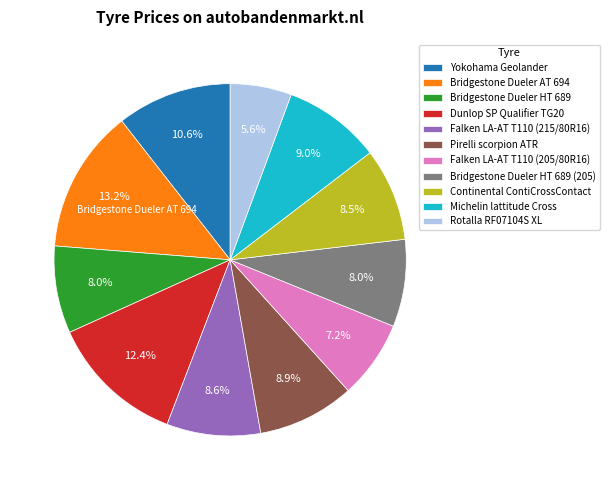

Which has a higher value, Falken LA-AT T110 (205/80R16) or Bridgestone Dueler AT 694?

Bridgestone Dueler AT 694